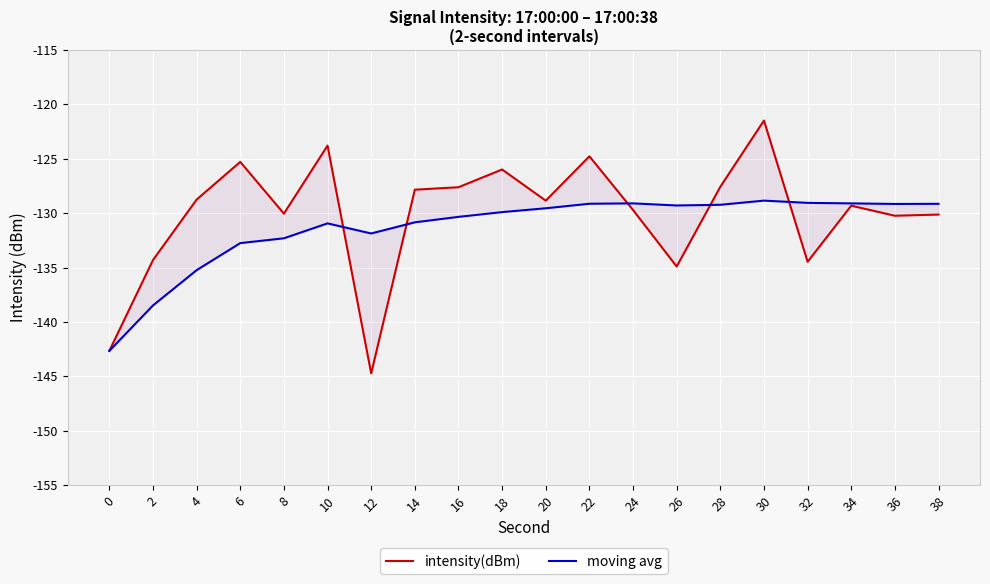

What is the minimum value for moving avg?

-142.7